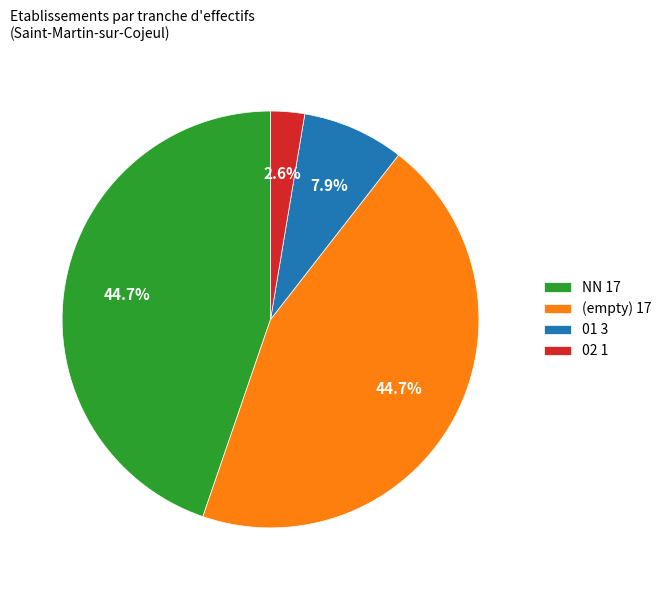

Which category has the smallest portion of the pie?

02 1